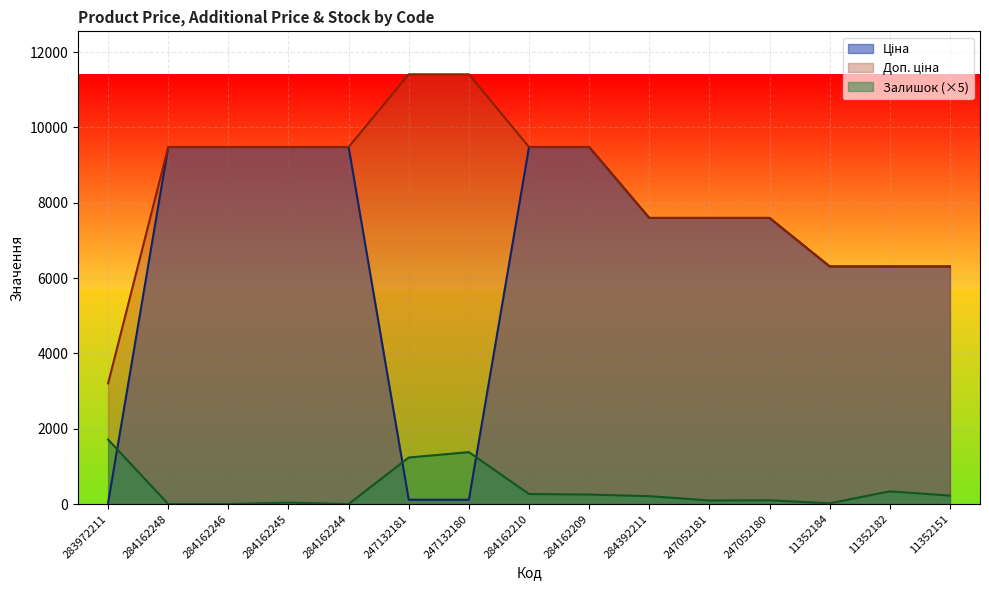

Which has a higher value, 11352151 or 247132181?

11352151